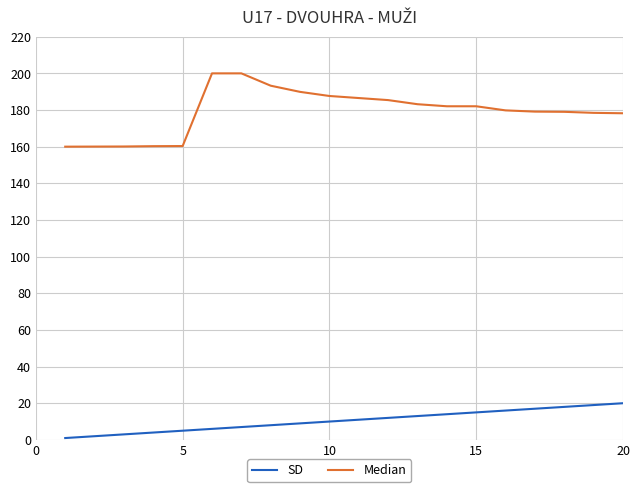

List the series in order of their overall mean, lowest first.

SD, Median